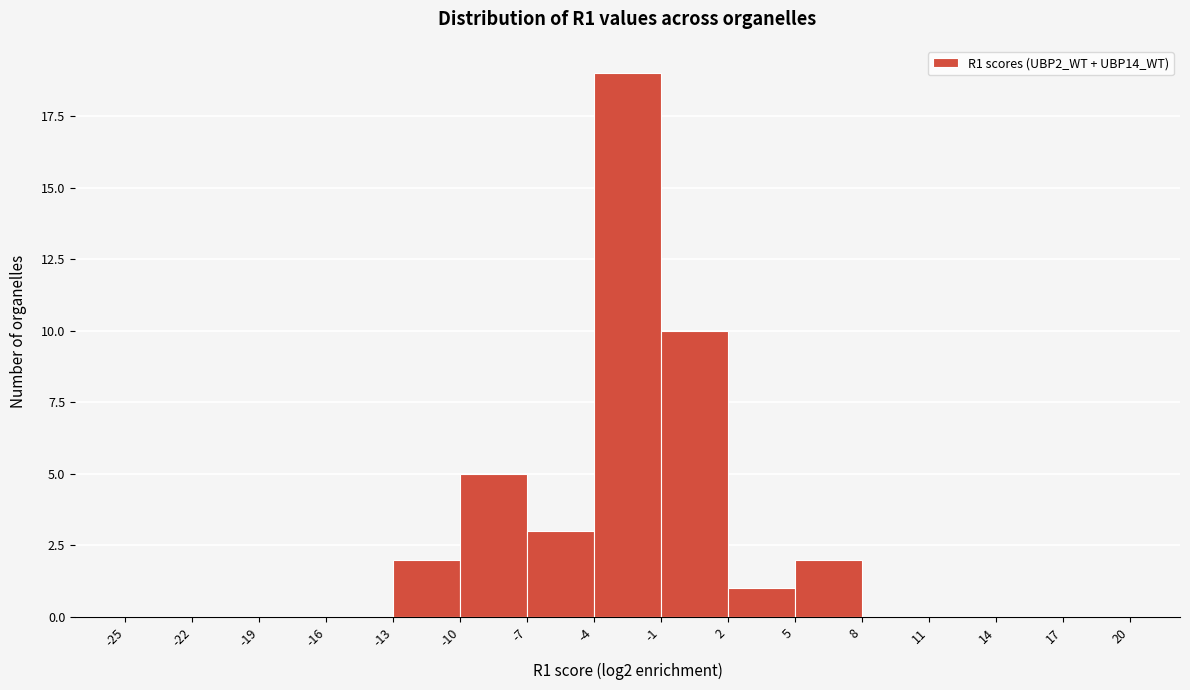

What is the height of the bar covering -7 to -4 on the x-axis? The values are not printed on the chart, so give them approximately, as read against the axis.

3